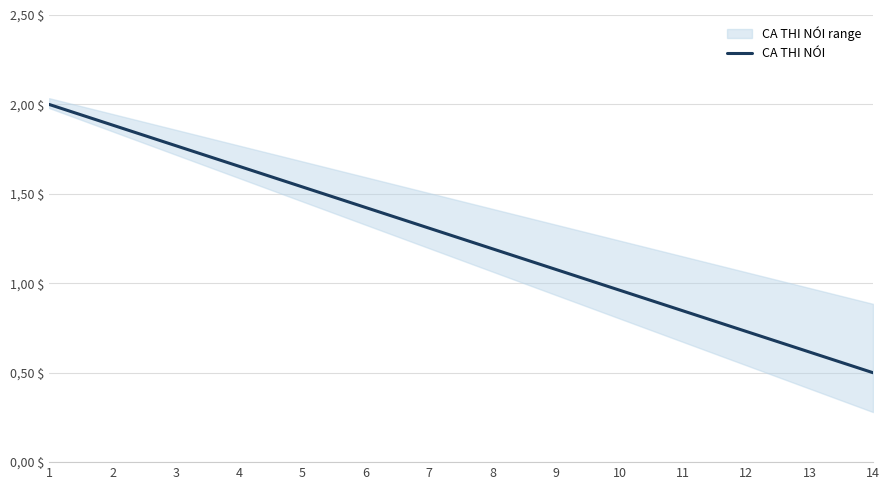

What is the ratio of the value at 7 to the value at 6?

0.9